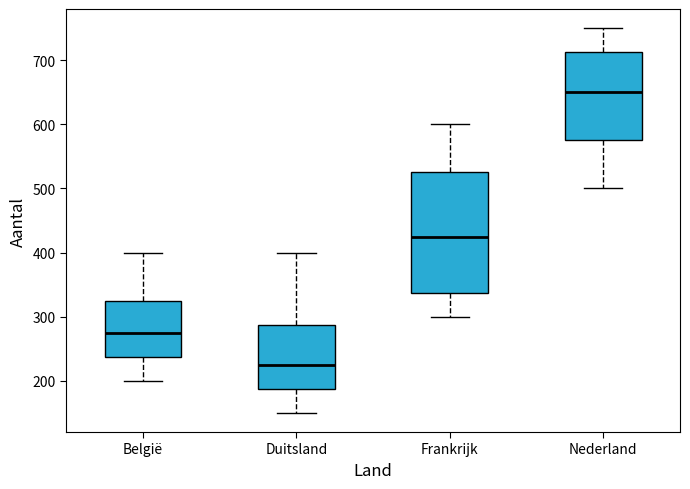

Which box has the highest median line?

Nederland